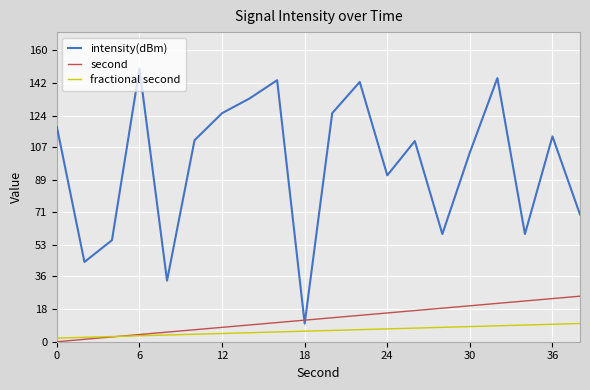

Which series has the largest total across all categories?

intensity(dBm)